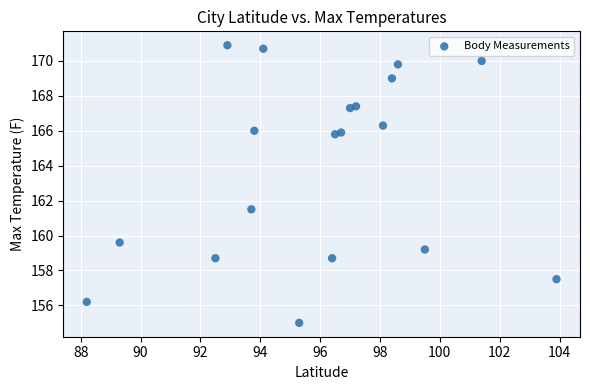

What is the range of Y values (max minus min)?

15.9